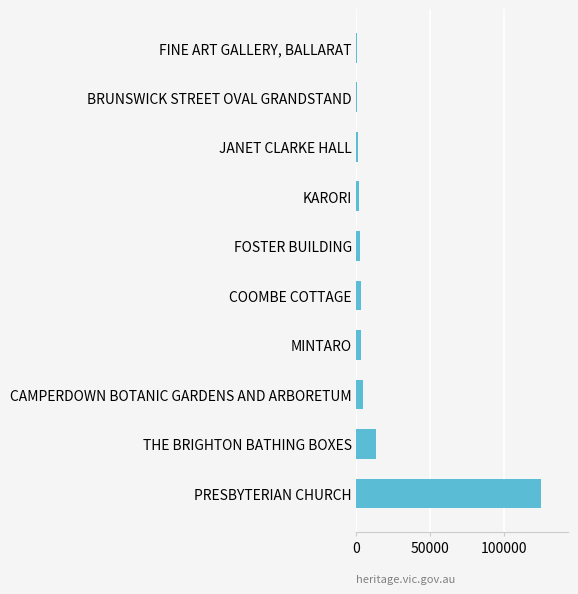

At which label is the value closest to 62445?

THE BRIGHTON BATHING BOXES